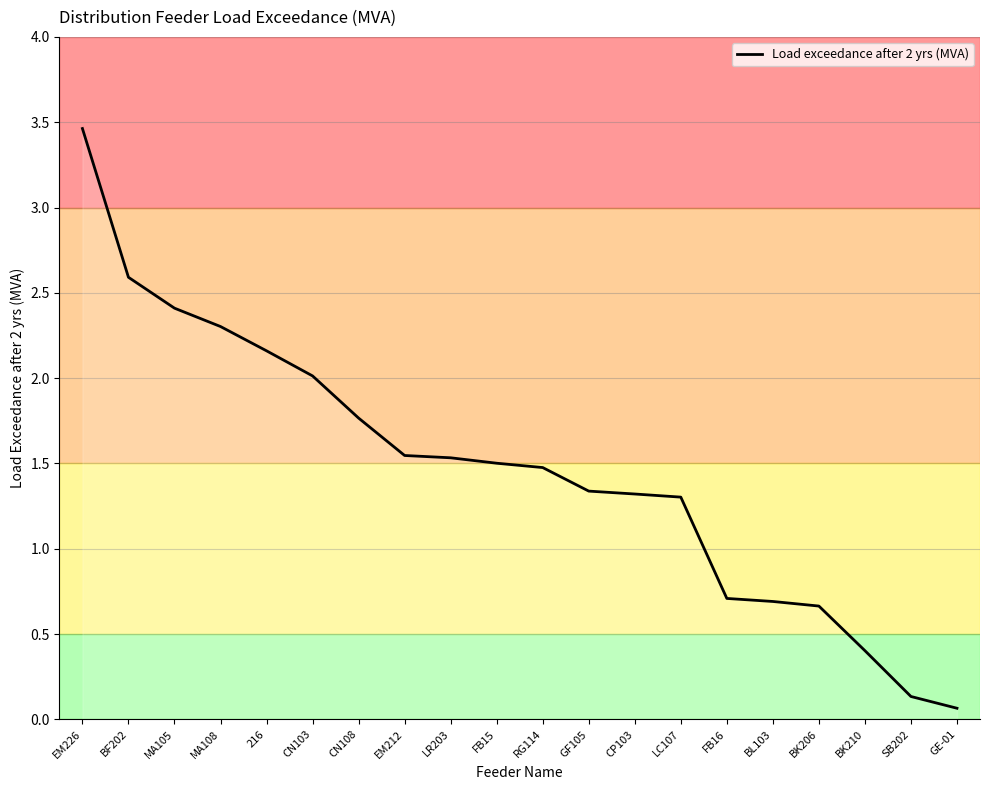

What is the difference between the second highest and minimum values?

2.5